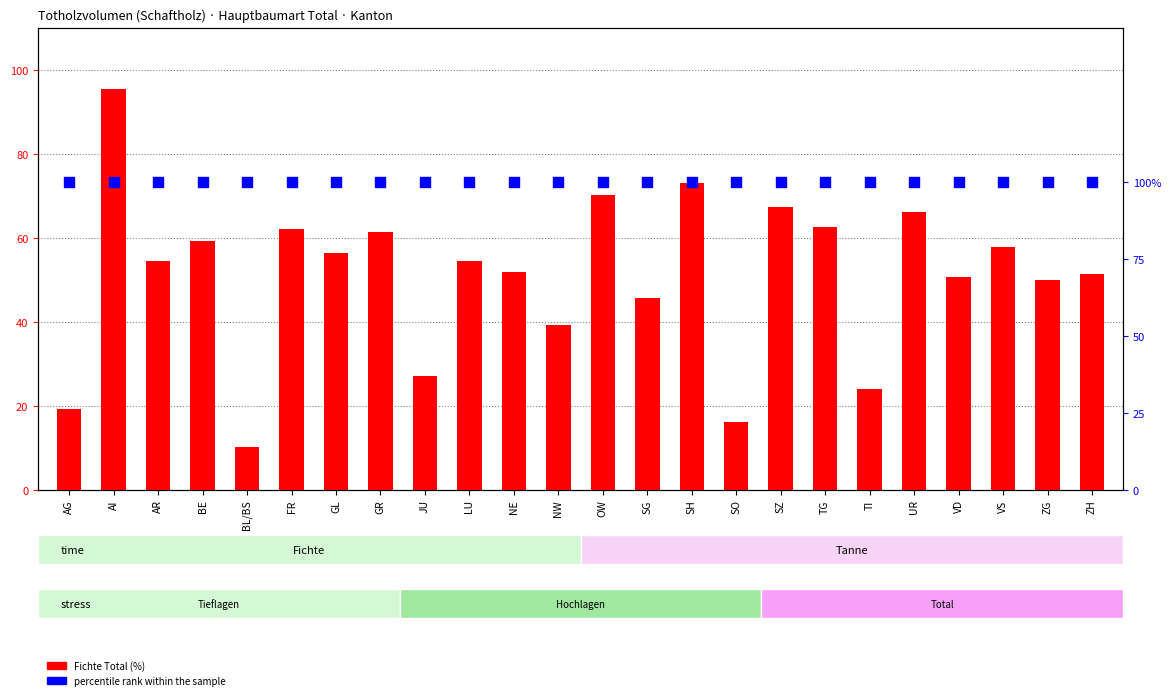

Which series reaches the maximum Y coordinate?

percentile rank within the sample